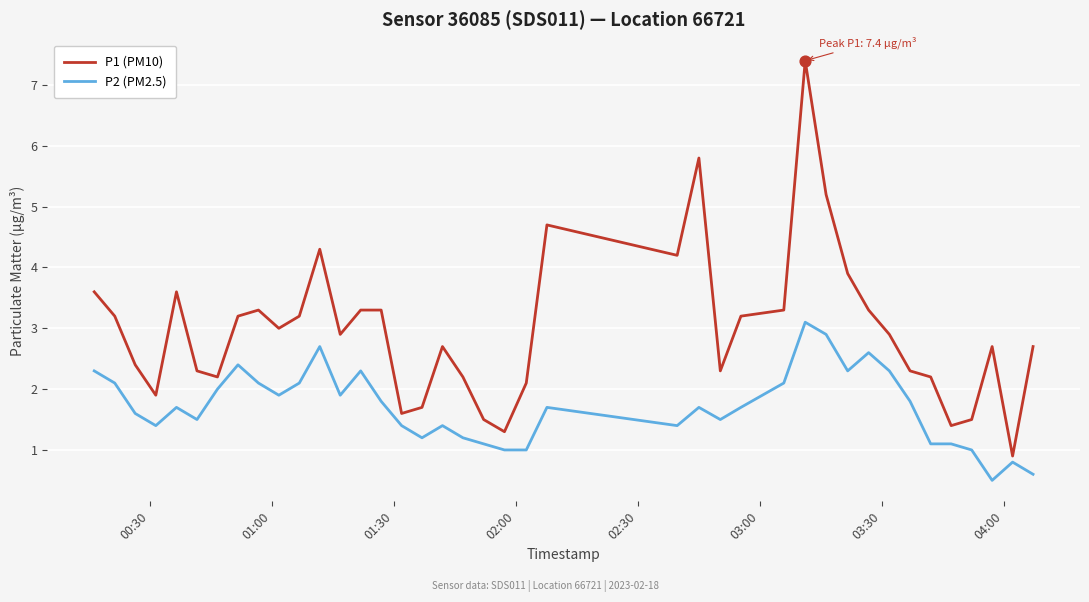

Rank the series by their average value, from lowest to highest.

P2 (PM2.5), P1 (PM10)